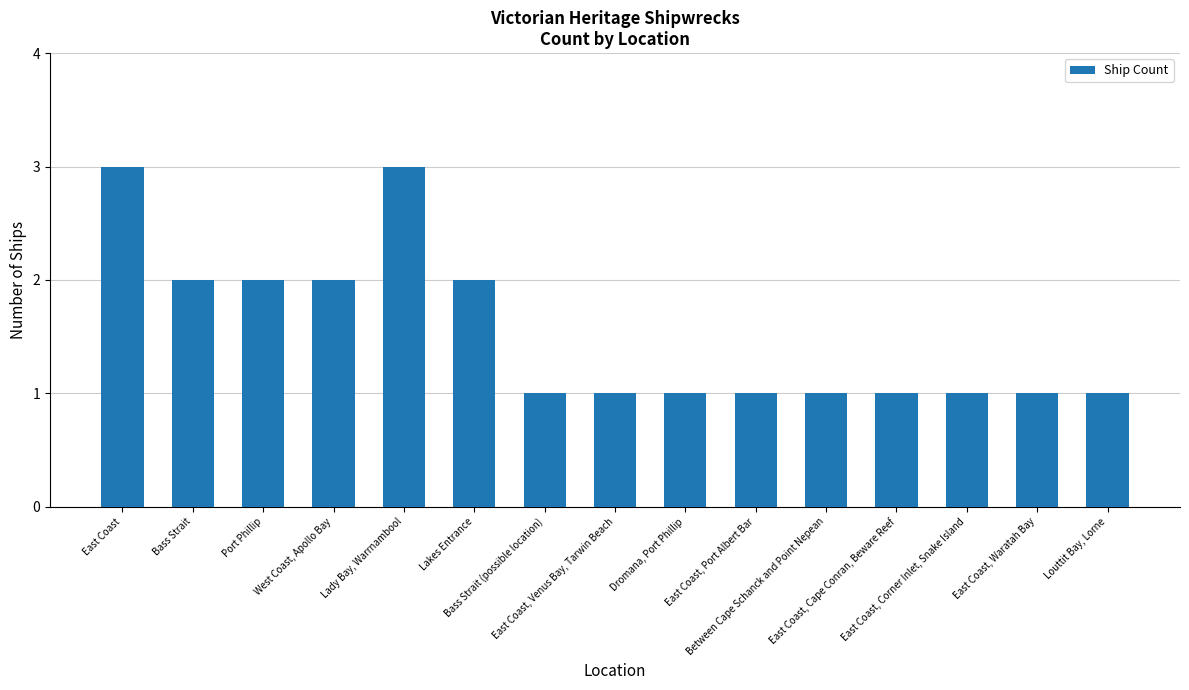

What is the smallest value displayed?

1